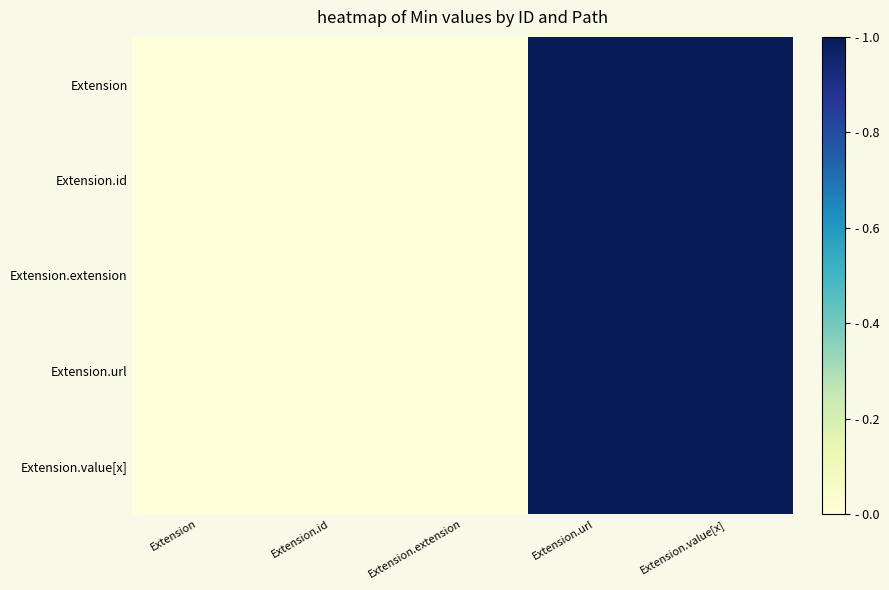

Reading right to left, what are all the values shown in this chart?

Extension: Extension.value[x]=1	Extension.url=1	Extension.extension=0	Extension.id=0	Extension=0
Extension.id: Extension.value[x]=1	Extension.url=1	Extension.extension=0	Extension.id=0	Extension=0
Extension.extension: Extension.value[x]=1	Extension.url=1	Extension.extension=0	Extension.id=0	Extension=0
Extension.url: Extension.value[x]=1	Extension.url=1	Extension.extension=0	Extension.id=0	Extension=0
Extension.value[x]: Extension.value[x]=1	Extension.url=1	Extension.extension=0	Extension.id=0	Extension=0